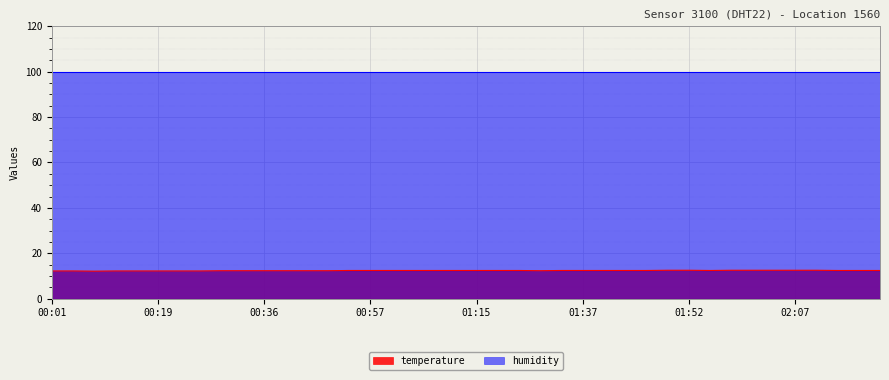

Approximately how many times larger is the value at 01:21 compared to 01:26?

1.0